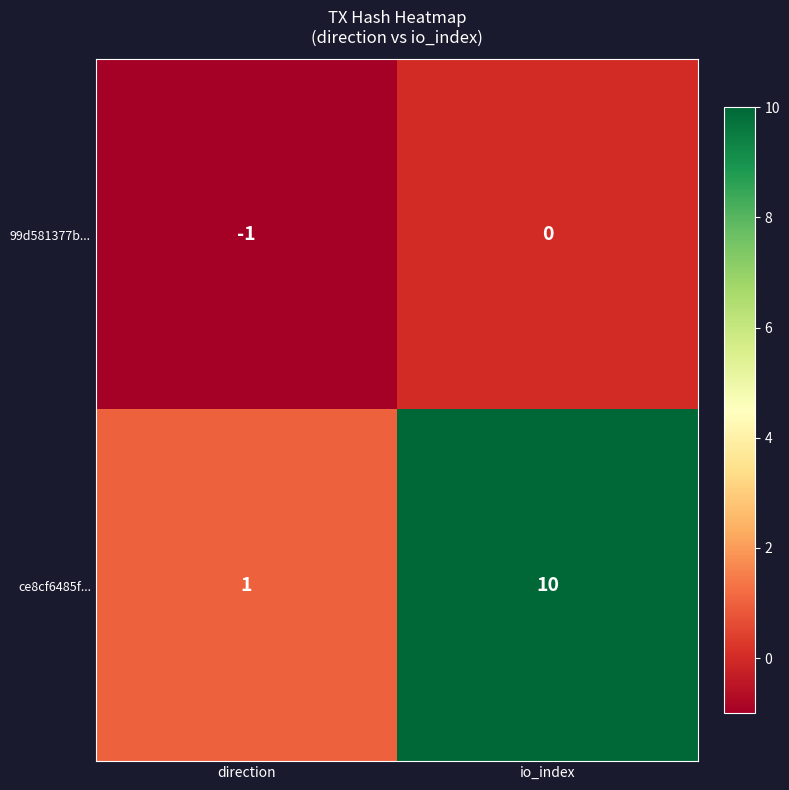

Which series has the largest total across all categories?

ce8cf6485f...